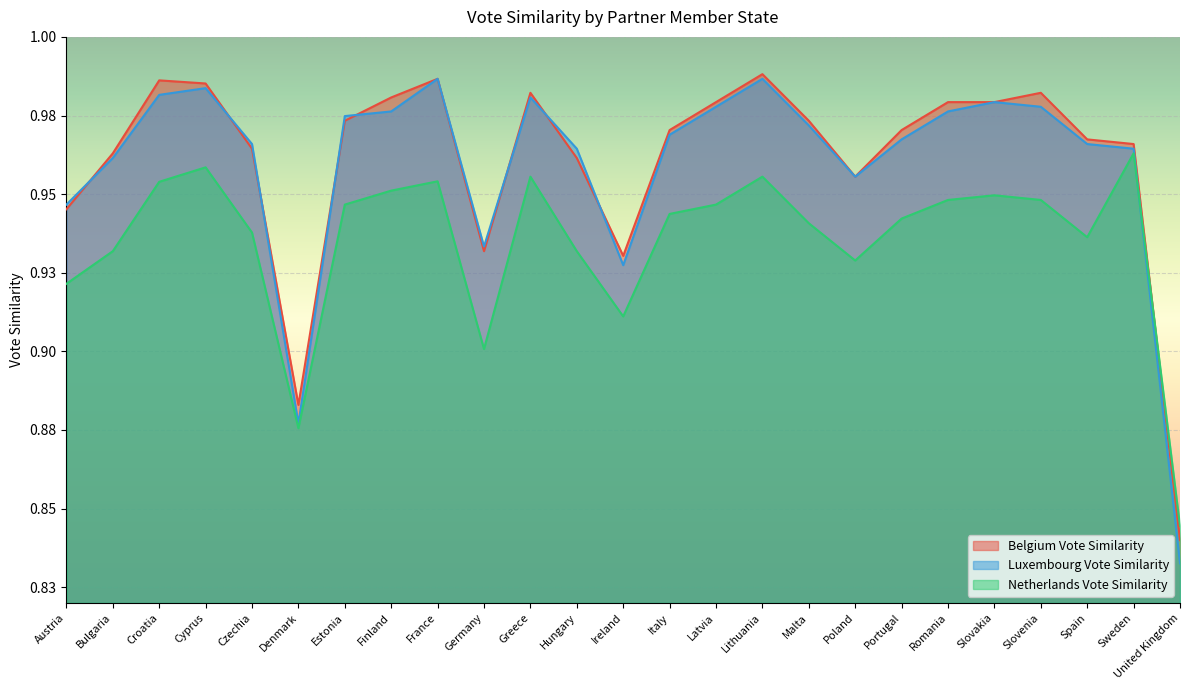

What is the smallest value displayed?

0.8